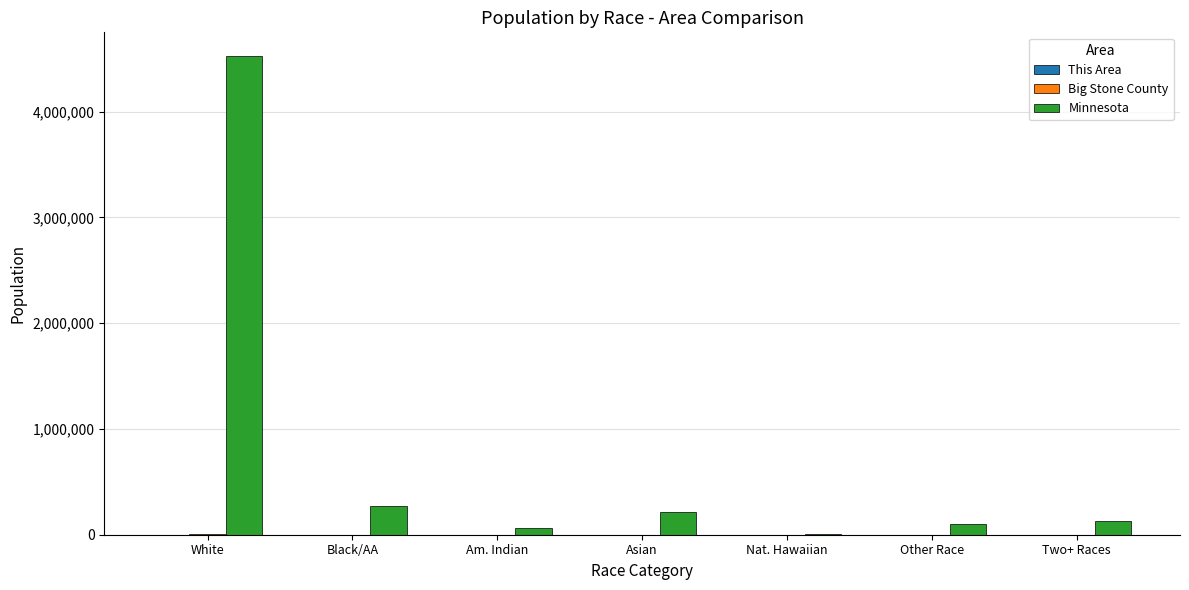

Which category has the highest value across all series?

White